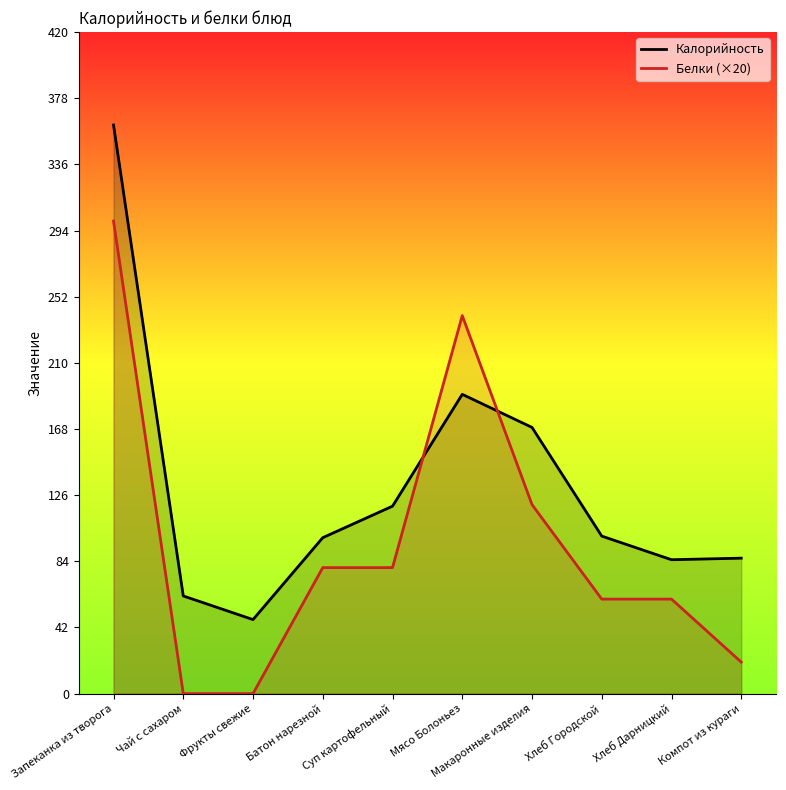

What are all the series names shown in the legend?

Калорийность, Белки (×20)